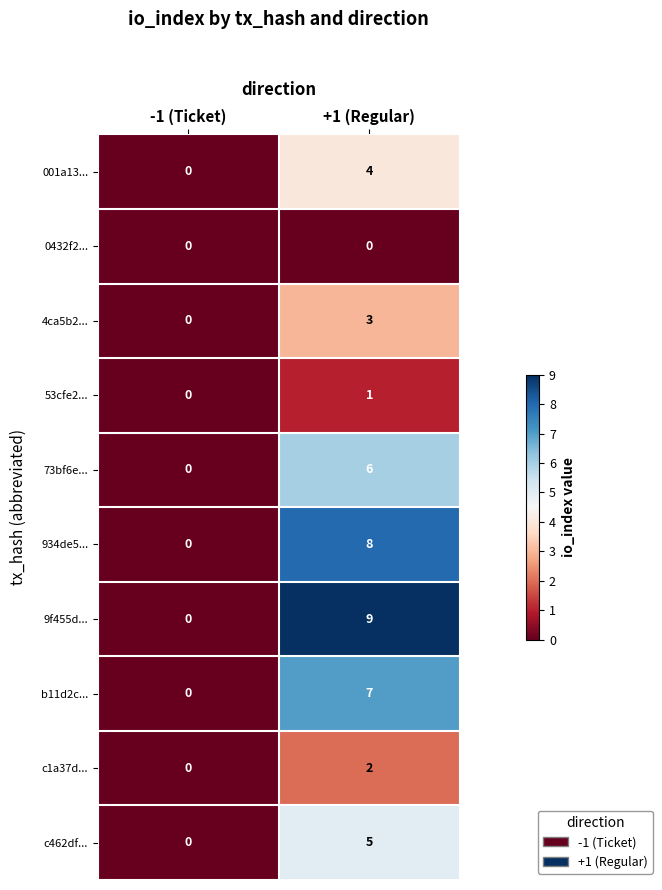

Which series has the largest total across all categories?

9f455d...